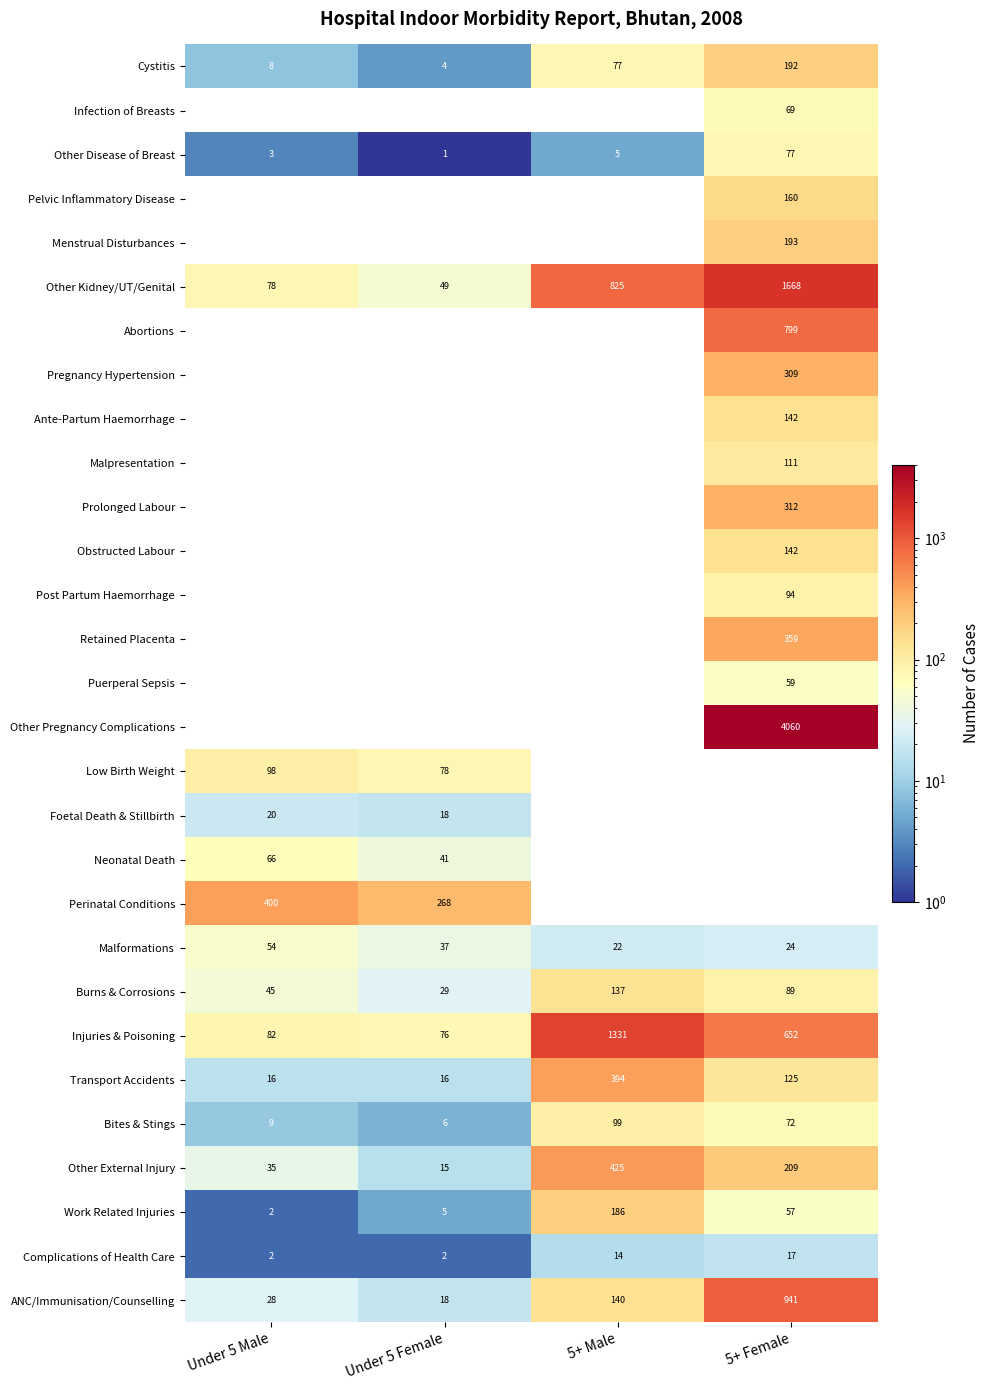

True or false: Work Related Injuries has a value of 5 at Under 5 Female.

True